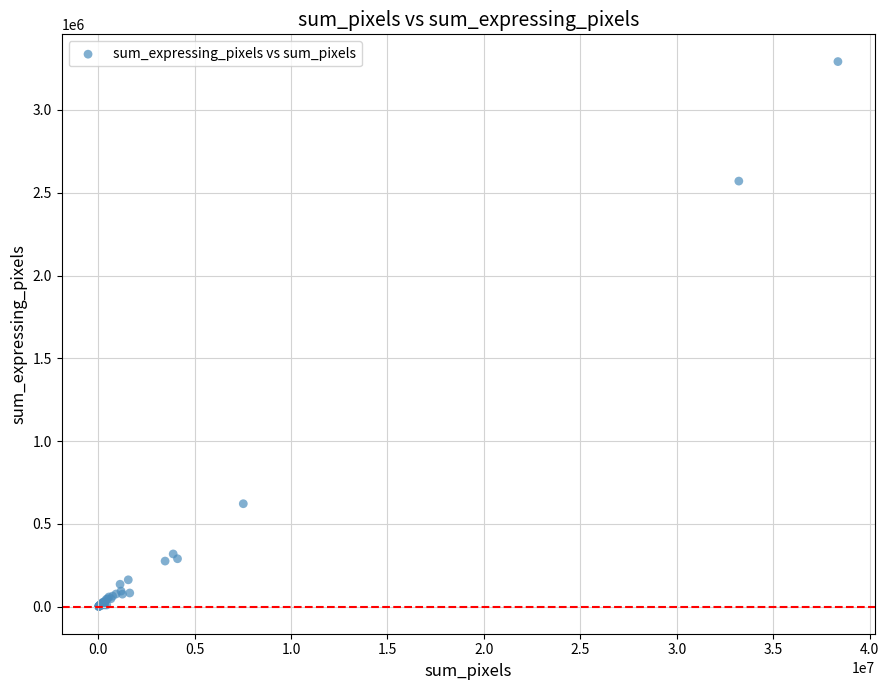

What Y value in the scatter plot is closest to 1646706?

2570240.0